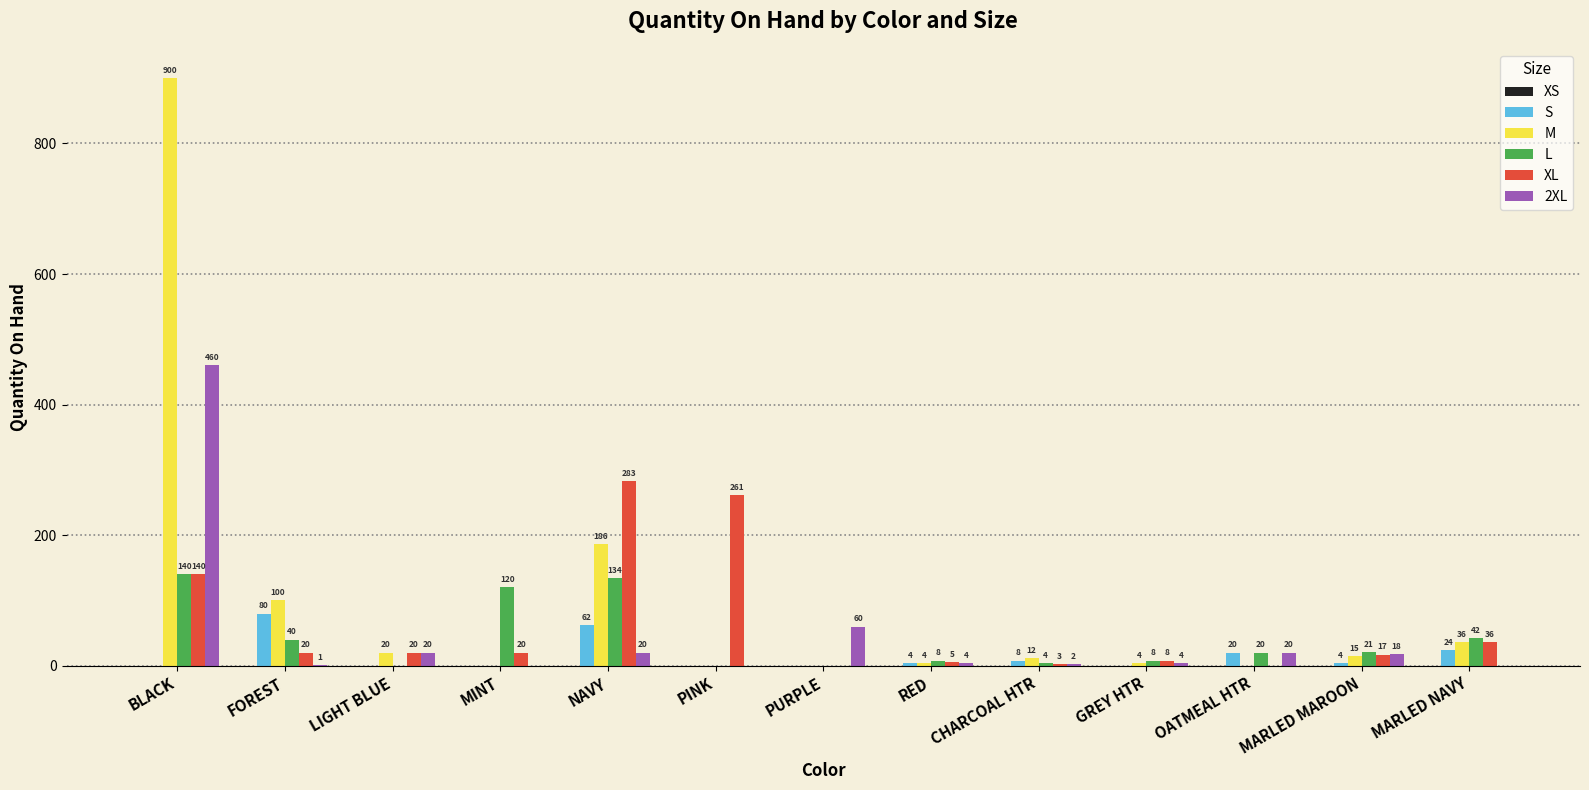

The L series shows 84 at LIGHT BLUE. True or false?

False